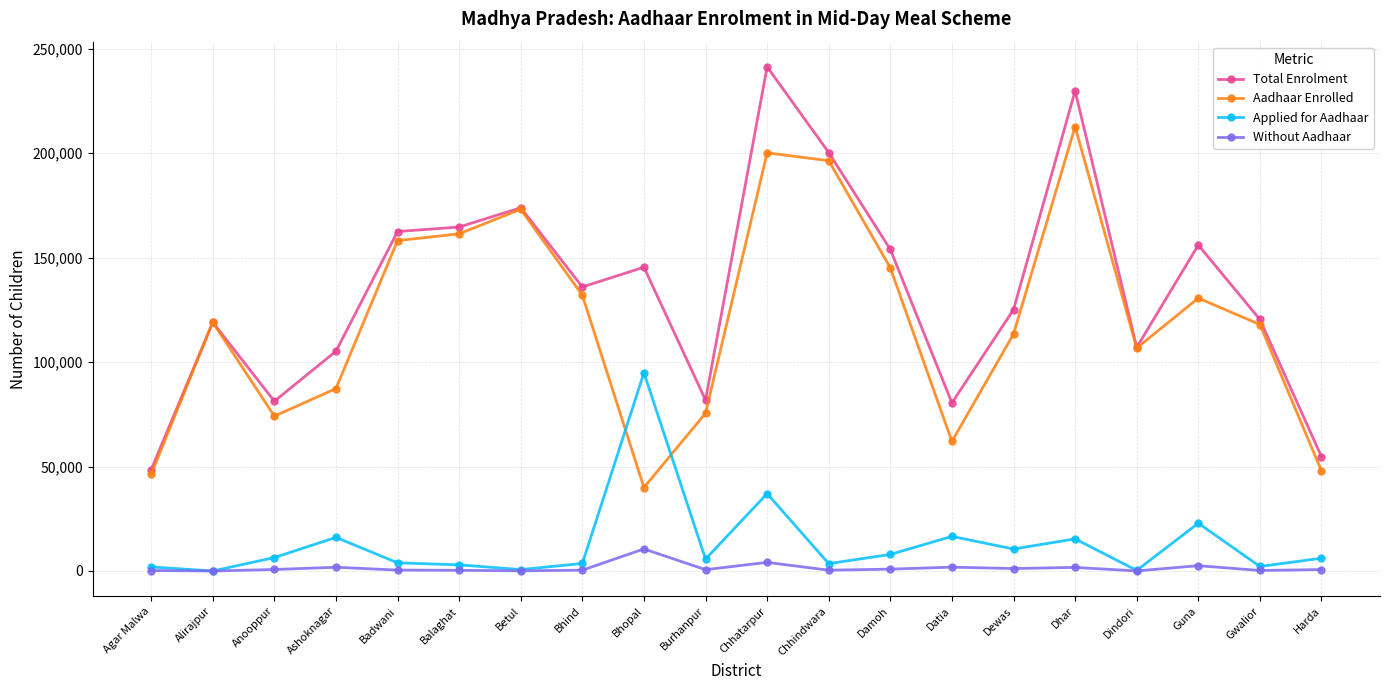

At which category is the sum across all series the highest?

Chhatarpur